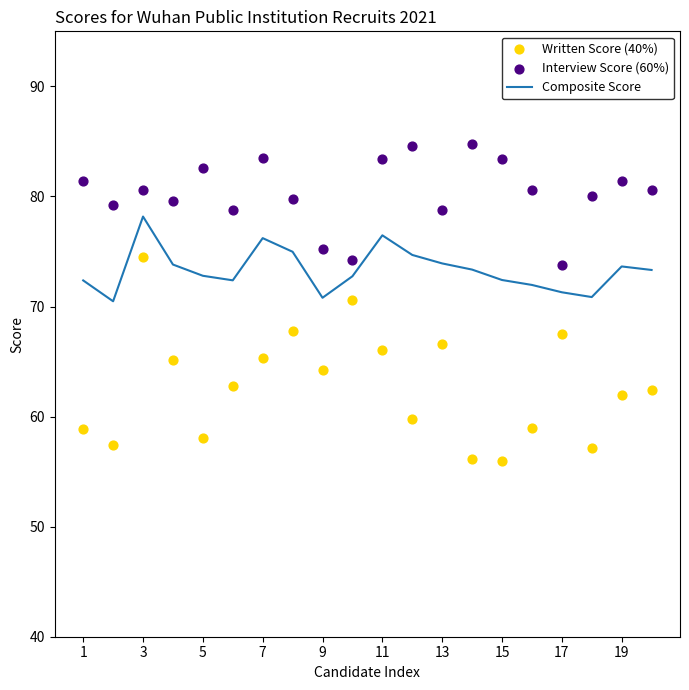

True or false: Composite Score has a value of 76.5 at 11.

True